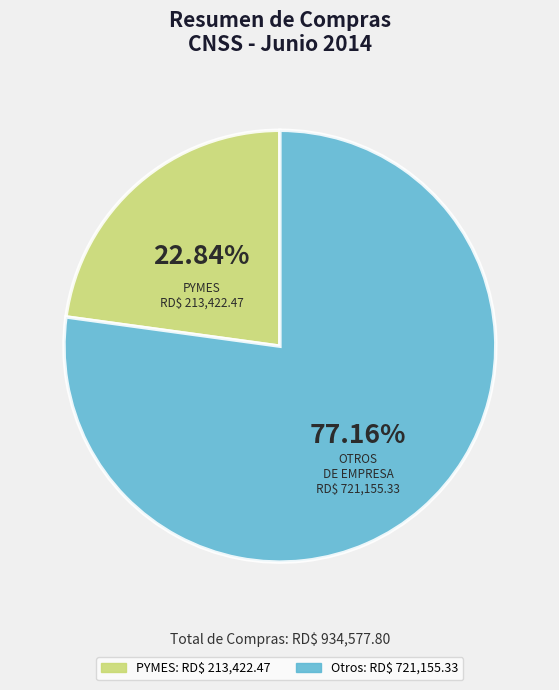

Is there a majority slice in this chart?

Yes